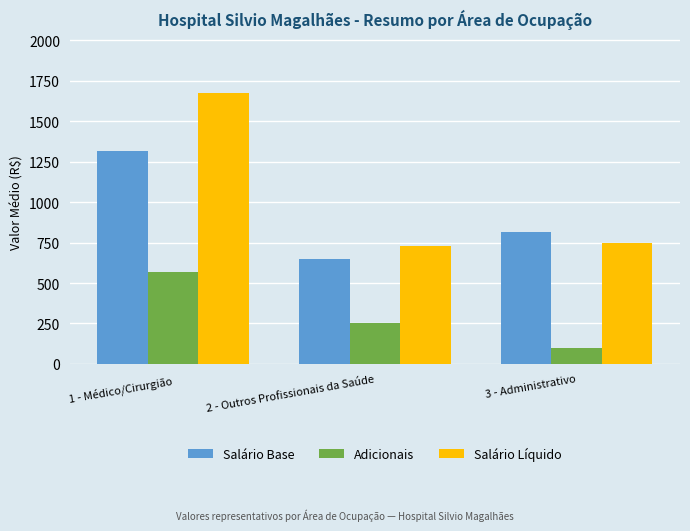

Which label corresponds to the smallest value in the chart?

3 - Administrativo